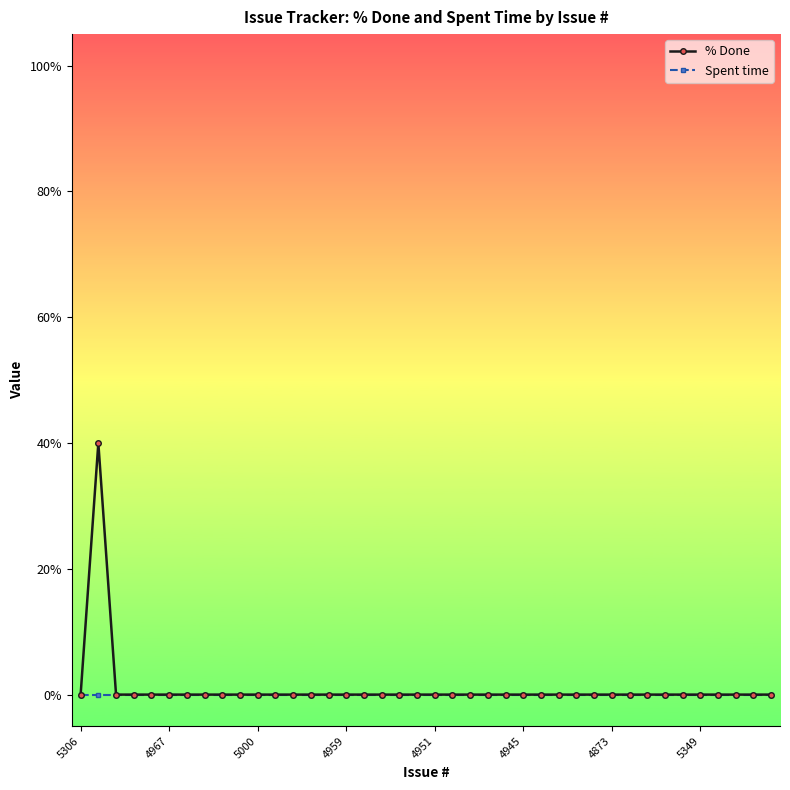

Which series has the largest range (max minus min)?

% Done